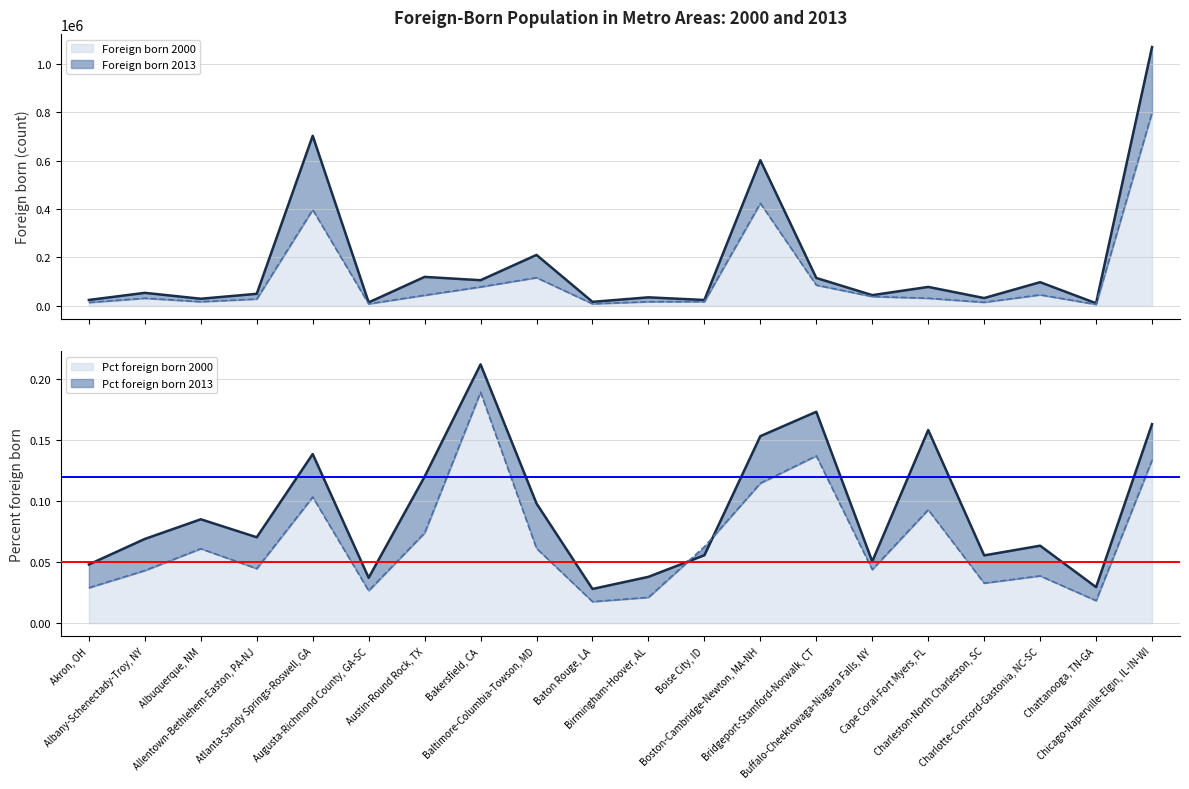

Reading left to right, list all the values displayed in this chart.

Foreign born 2000: Akron, OH=13861	Albany-Schenectady-Troy, NY=31463	Albuquerque, NM=17133	Allentown-Bethlehem-Easton, PA-NJ=28310	Atlanta-Sandy Springs-Roswell, GA=397334	Augusta-Richmond County, GA-SC=8308	Austin-Round Rock, TX=43828	Bakersfield, CA=78313	Baltimore-Columbia-Towson, MD=116490	Baton Rouge, LA=8434	Birmingham-Hoover, AL=17100	Boise City, ID=17443	Boston-Cambridge-Newton, MA-NH=424008	Bridgeport-Stamford-Norwalk, CT=85730	Buffalo-Cheektowaga-Niagara Falls, NY=38525	Cape Coral-Fort Myers, FL=31442	Charleston-North Charleston, SC=14847	Charlotte-Concord-Gastonia, NC-SC=45495	Chattanooga, TN-GA=5925	Chicago-Naperville-Elgin, IL-IN-WI=797997
Foreign born 2013: Akron, OH=24396	Albany-Schenectady-Troy, NY=53752	Albuquerque, NM=29375	Allentown-Bethlehem-Easton, PA-NJ=49827	Atlanta-Sandy Springs-Roswell, GA=702773	Augusta-Richmond County, GA-SC=14309	Austin-Round Rock, TX=119692	Bakersfield, CA=106018	Baltimore-Columbia-Towson, MD=210453	Baton Rouge, LA=16552	Birmingham-Hoover, AL=35221	Boise City, ID=24208	Boston-Cambridge-Newton, MA-NH=601941	Bridgeport-Stamford-Norwalk, CT=115282	Buffalo-Cheektowaga-Niagara Falls, NY=44224	Cape Coral-Fort Myers, FL=78293	Charleston-North Charleston, SC=32277	Charlotte-Concord-Gastonia, NC-SC=97830	Chattanooga, TN-GA=10829	Chicago-Naperville-Elgin, IL-IN-WI=1069394